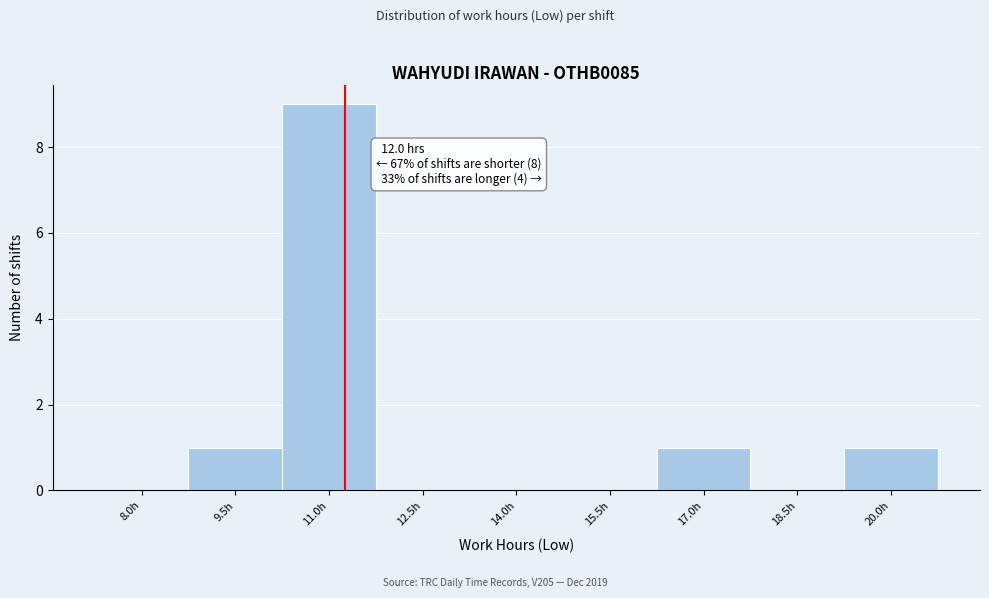

Reading left to right, what are all the values shown in this chart?

8.0h=0	9.5h=1	11.0h=9	12.5h=0	14.0h=0	15.5h=0	17.0h=1	18.5h=0	20.0h=1